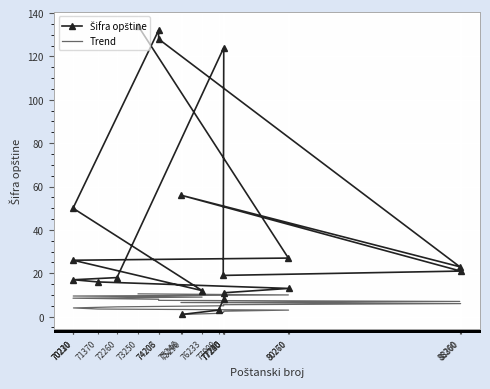

True or false: Trend has more than 0 interior local peaks.

False